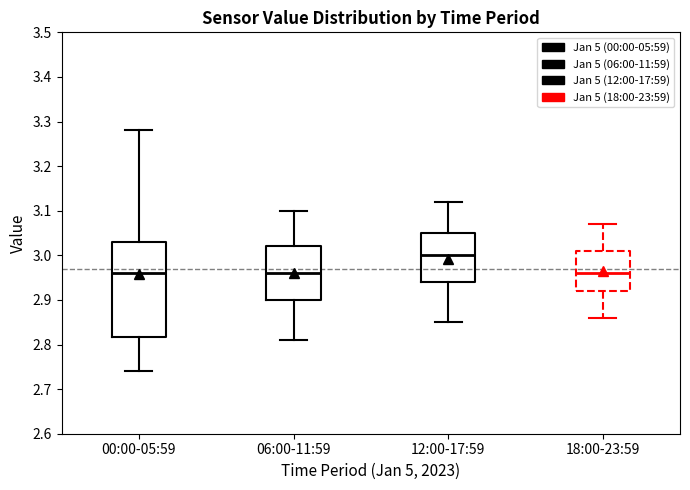

Which box is the tallest, from its lower edge to its upper edge?

00:00-05:59